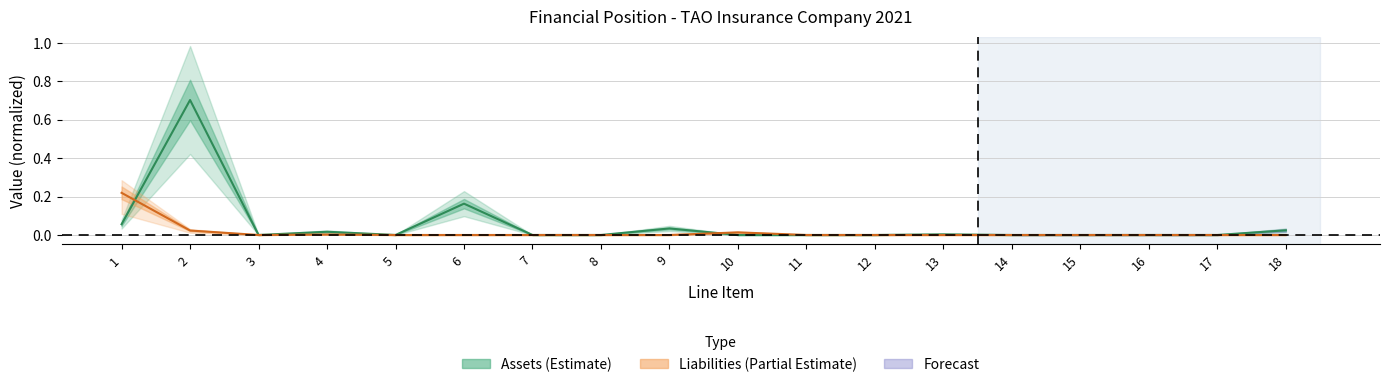

What is the average value of the Assets series?

0.1